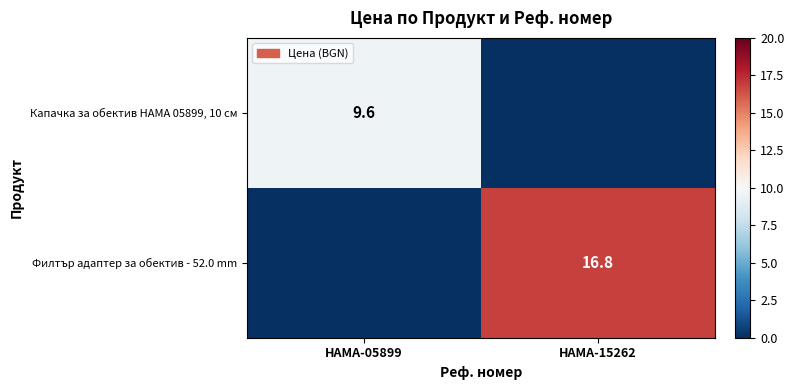

Is it true that Филтър адаптер за обектив - 52.0 mm equals 30.0 at HAMA-15262?

False